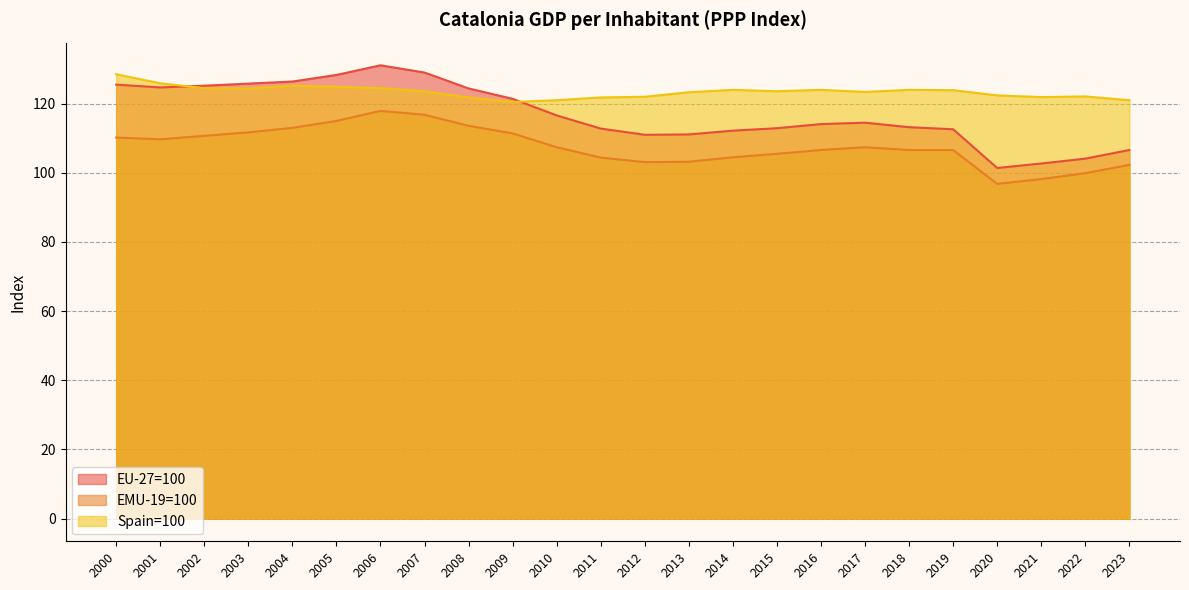

Rank the series at 2013 from highest to lowest value.

Spain=100, EU-27=100, EMU-19=100